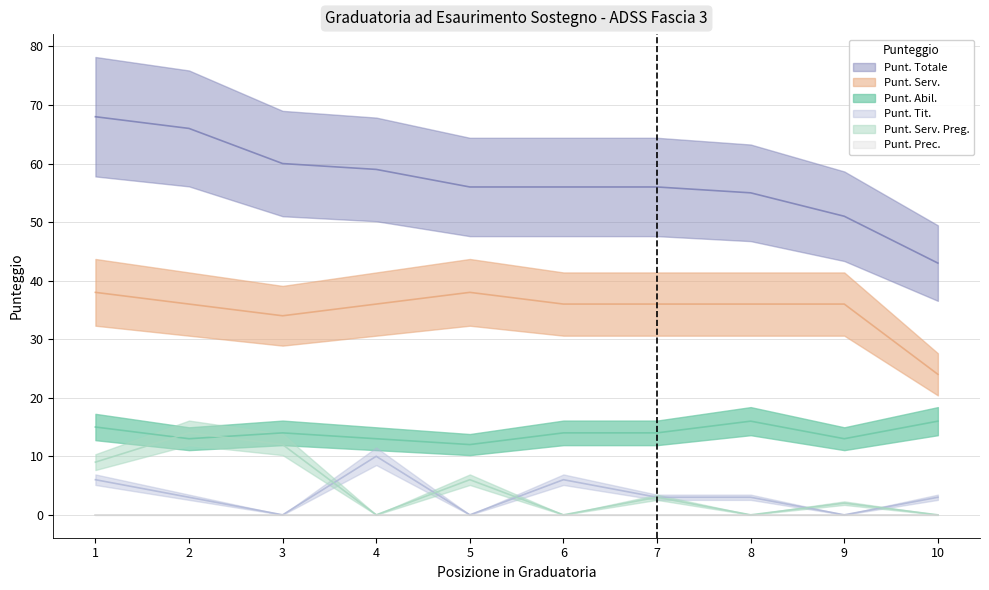

Which category has the highest value in the Punt. Serv. Preg. series?

2